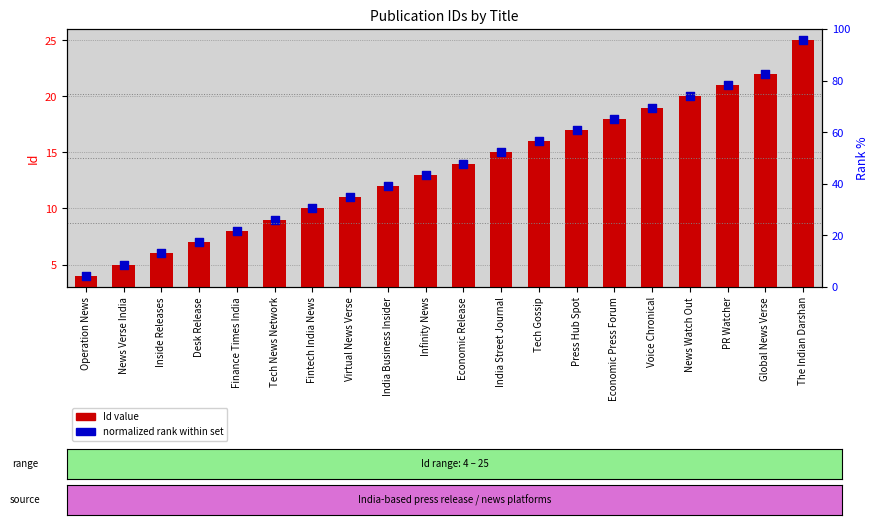

Which series has the largest Y range (max minus min)?

Id value